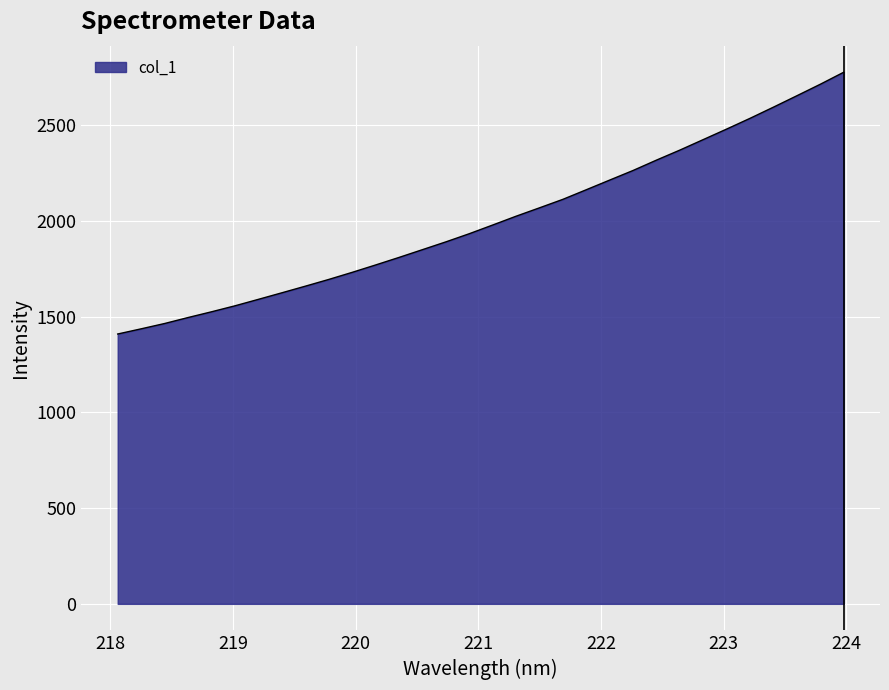

What is the difference between the maximum and minimum values?

1367.1